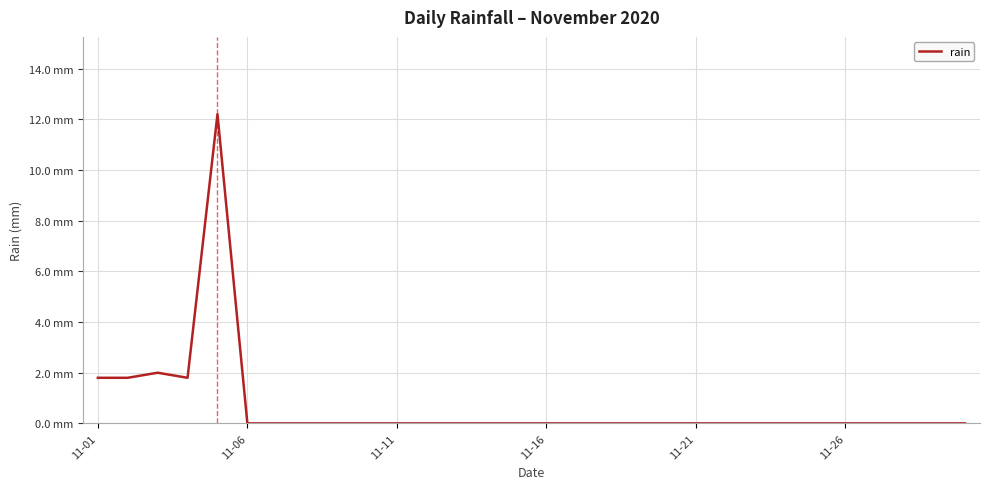

Does the chart display data point markers on the line(s)?

No